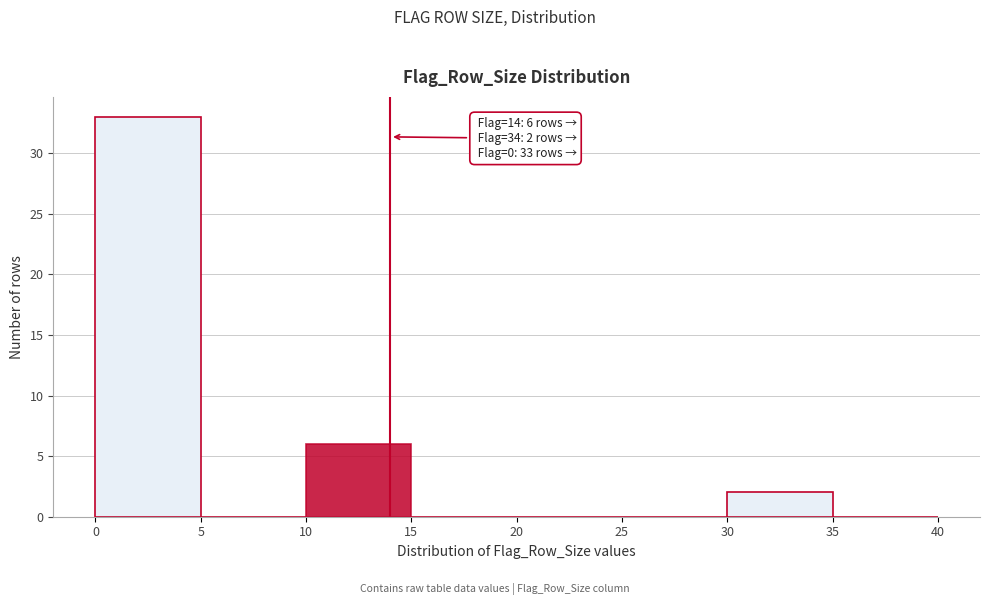

Over which range of the x-axis is the bar tallest?

0 to 5